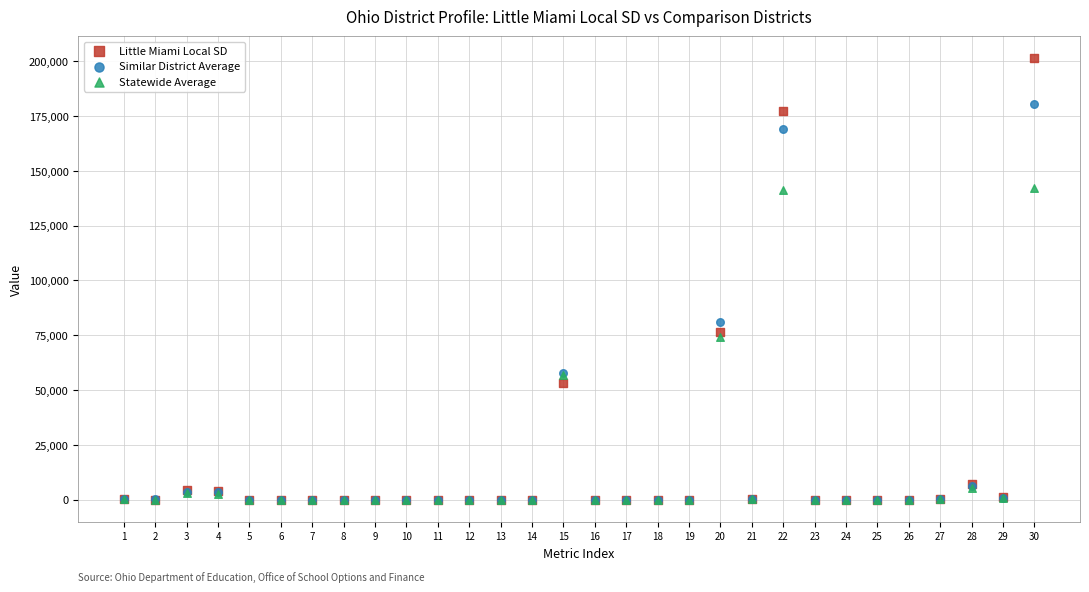

What are all the series names shown in the legend?

Little Miami Local SD, Similar District Average, Statewide Average